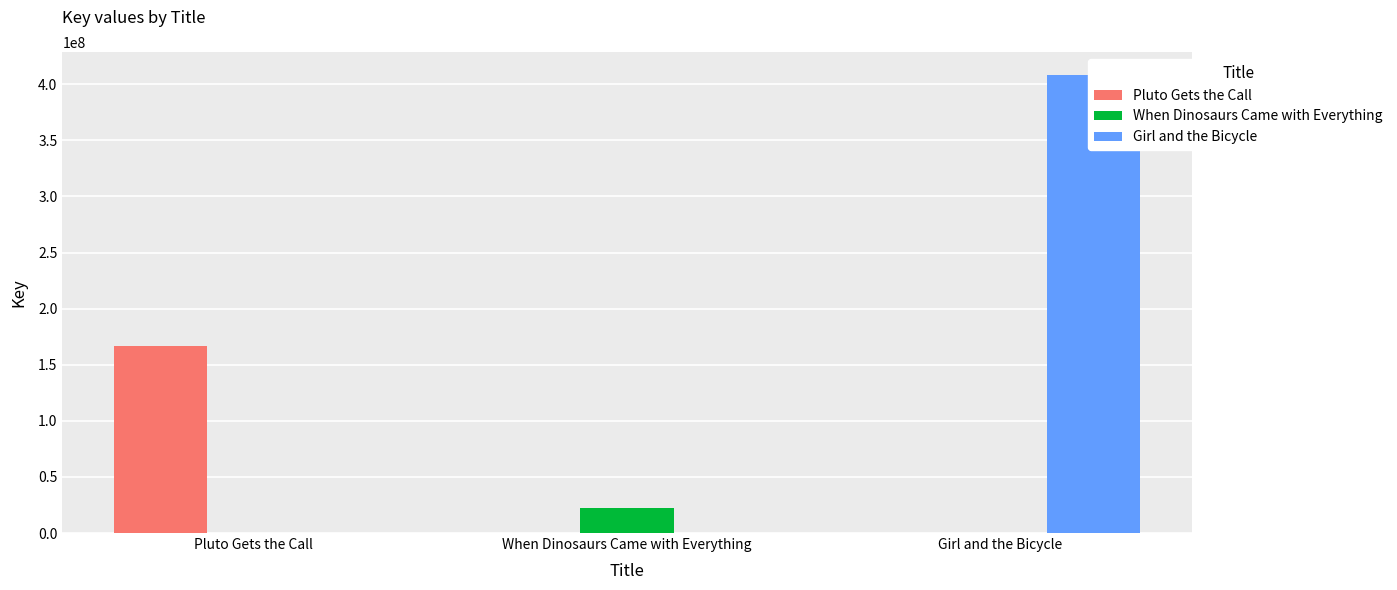

List the series in order of their peak value, highest first.

Girl and the Bicycle, Pluto Gets the Call, When Dinosaurs Came with Everything